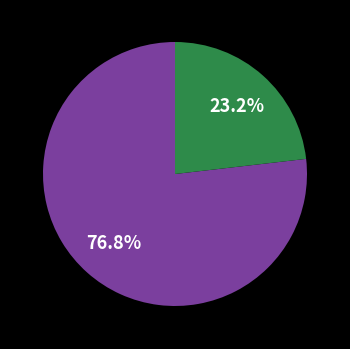

Does any single category account for the majority?

Yes